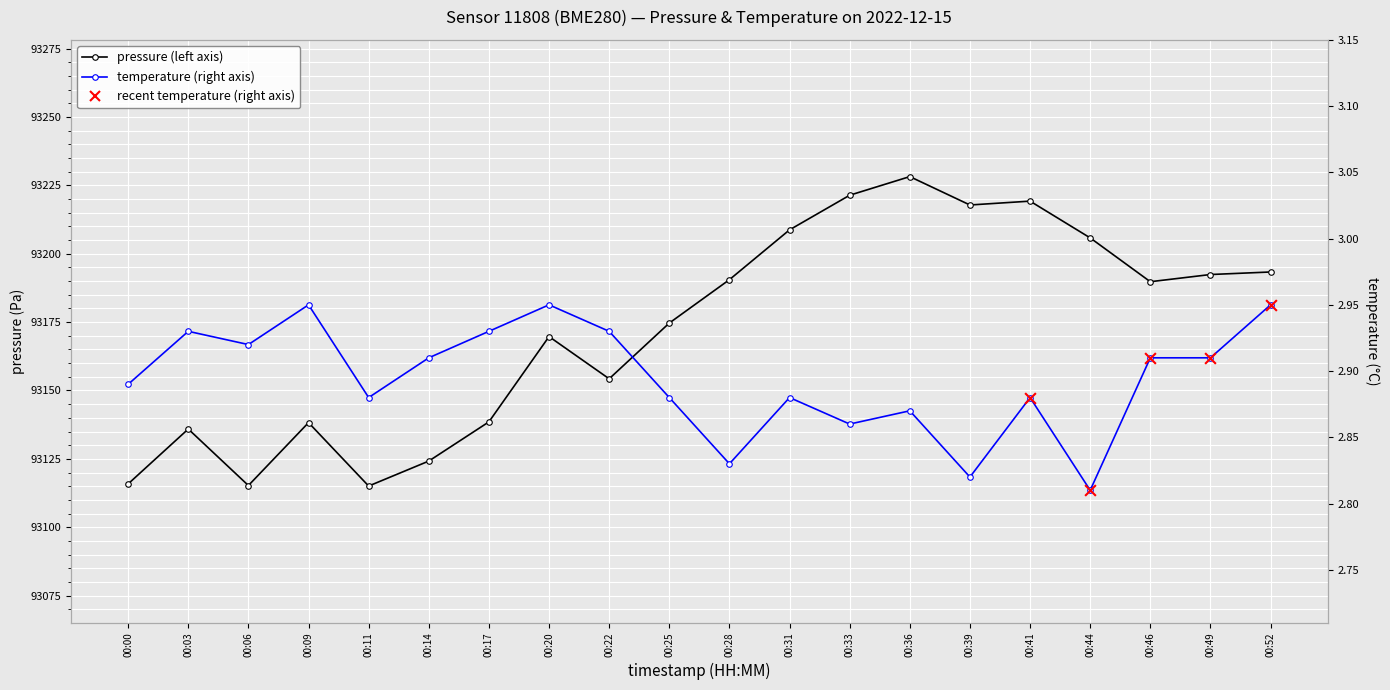

At which category is the sum across all series the highest?

00:36